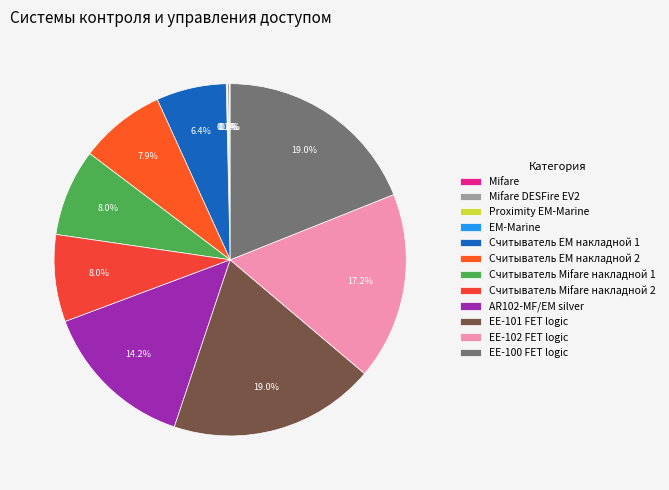

What percentage is the AR102-MF/EM silver slice, to the nearest percent?

14%